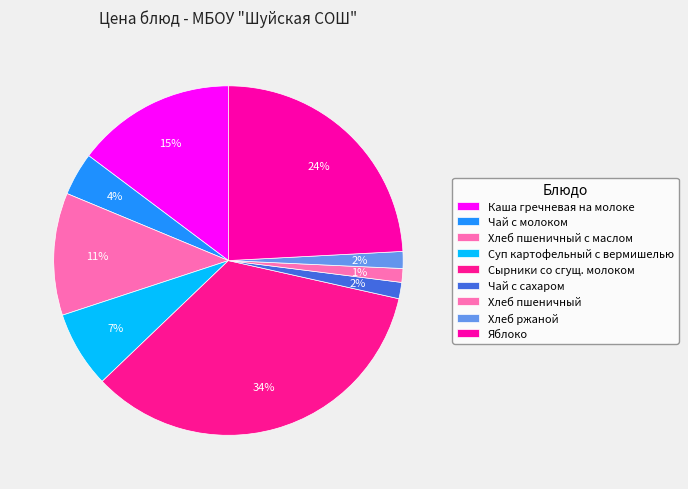

How many segments does this pie chart have?

9